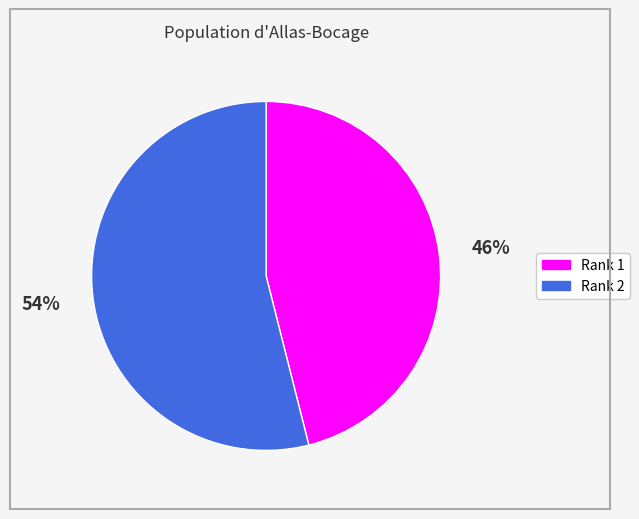

Does any single category account for the majority?

Yes